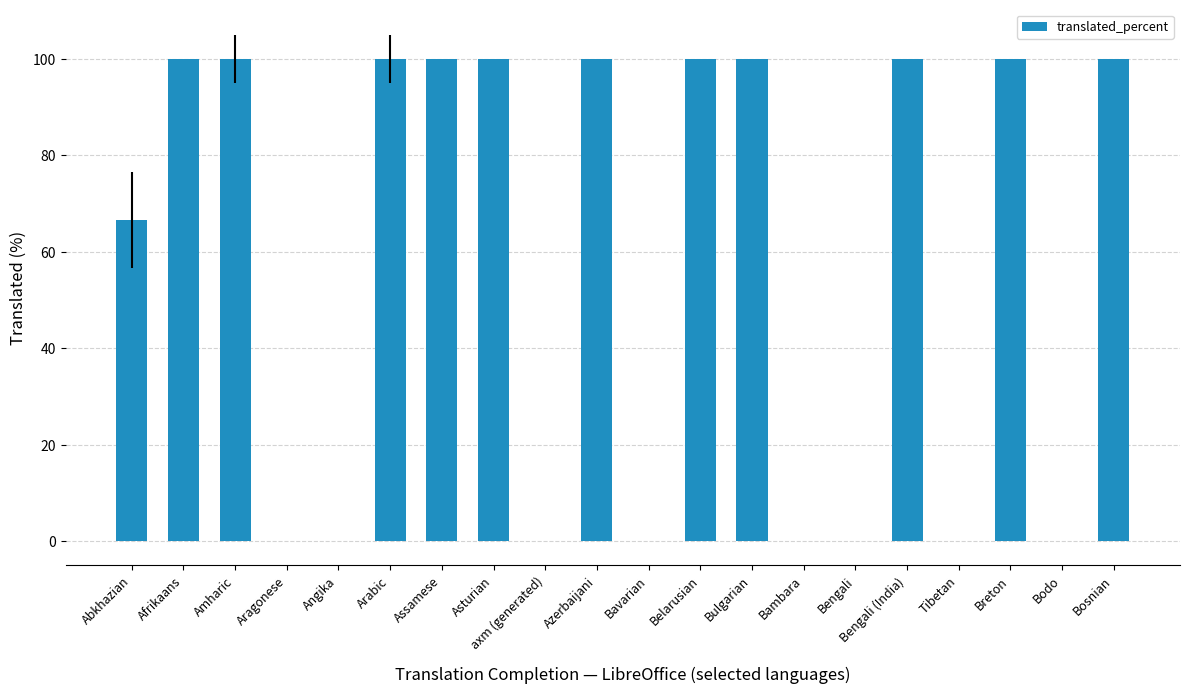

The value at Bulgarian is 137.6. True or false?

False